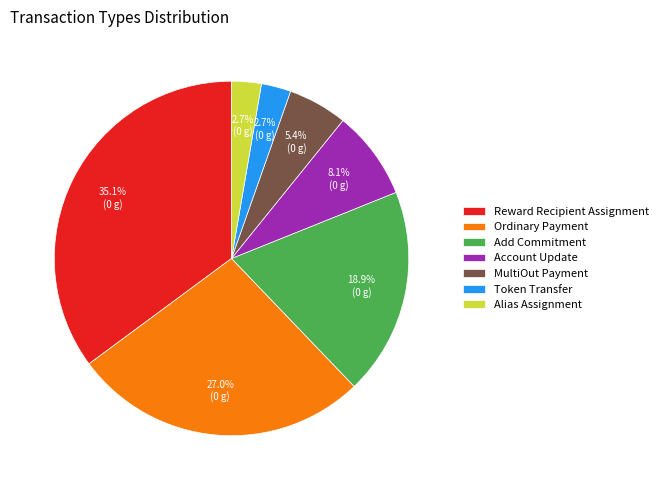

Which has a higher value, Token Transfer or Reward Recipient Assignment?

Reward Recipient Assignment